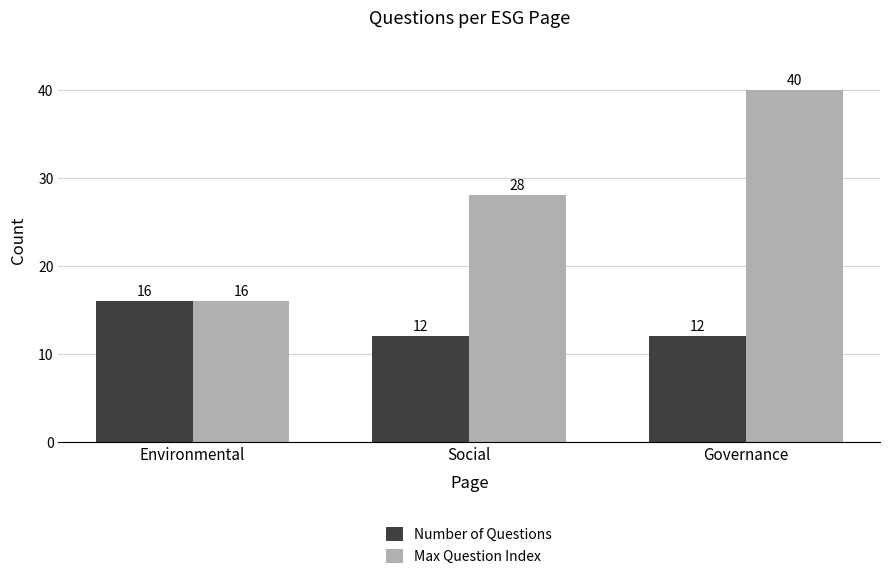

Reading left to right, extract all data points from this chart.

Number of Questions: Environmental=16	Social=12	Governance=12
Max Question Index: Environmental=16	Social=28	Governance=40